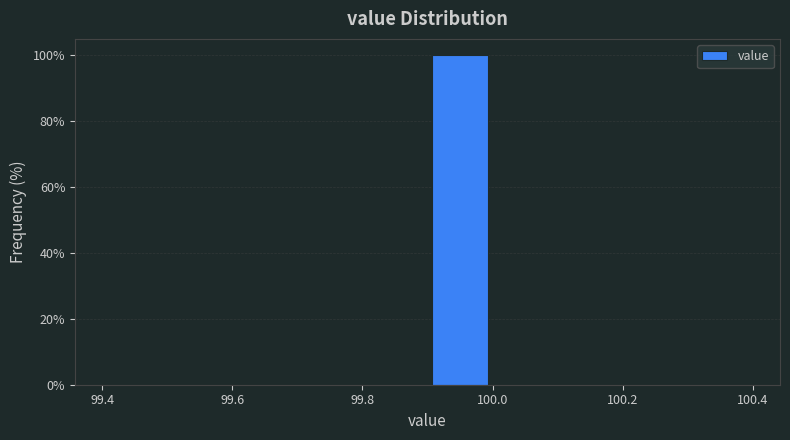

Reading left to right, list every bar in this chart as the range it spans on the x-axis followed by its height. The values are not printed on the chart, so give them approximately, as read against the axis.

99.4 to 99.5: 0
99.5 to 99.6: 0
99.6 to 99.7: 0
99.7 to 99.8: 0
99.8 to 99.9: 0
99.9 to 100.0: 100
100.0 to 100.1: 0
100.1 to 100.2: 0
100.2 to 100.3: 0
100.3 to 100.4: 0